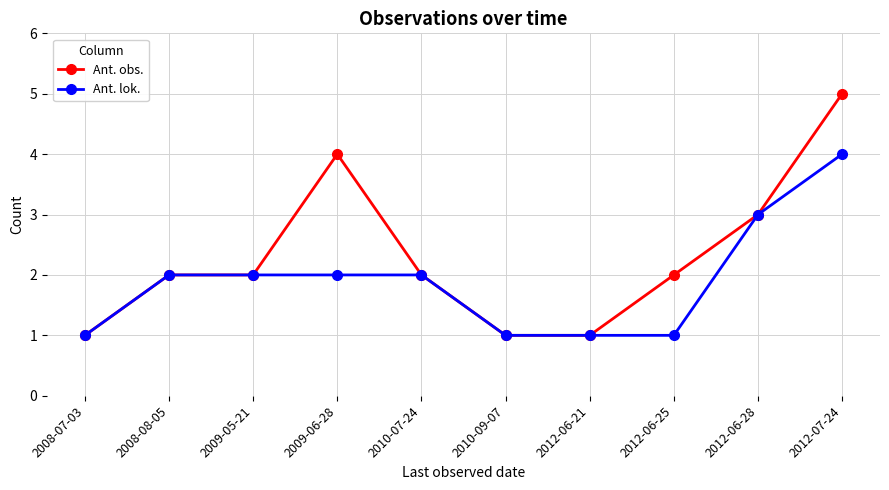

Reading left to right, transcribe all the data shown in this chart.

Ant. obs.: 1	2	2	4	2	1	1	2	3	5
Ant. lok.: 1	2	2	2	2	1	1	1	3	4